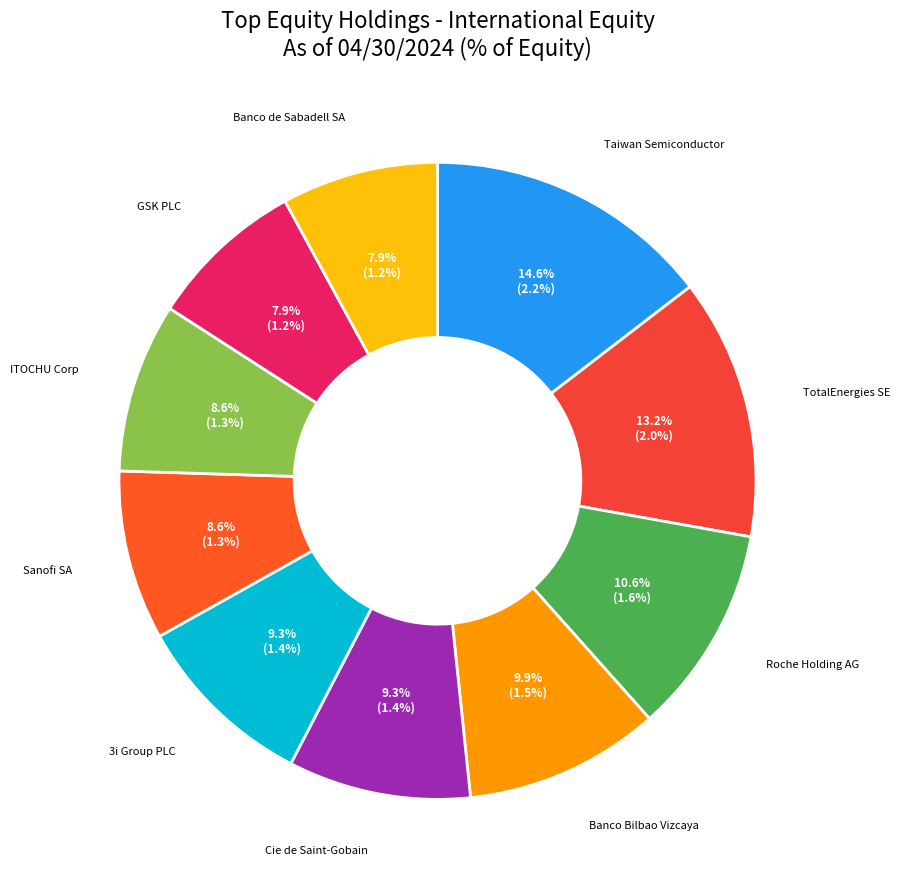

Is it true that GSK PLC is 20% of the pie?

False